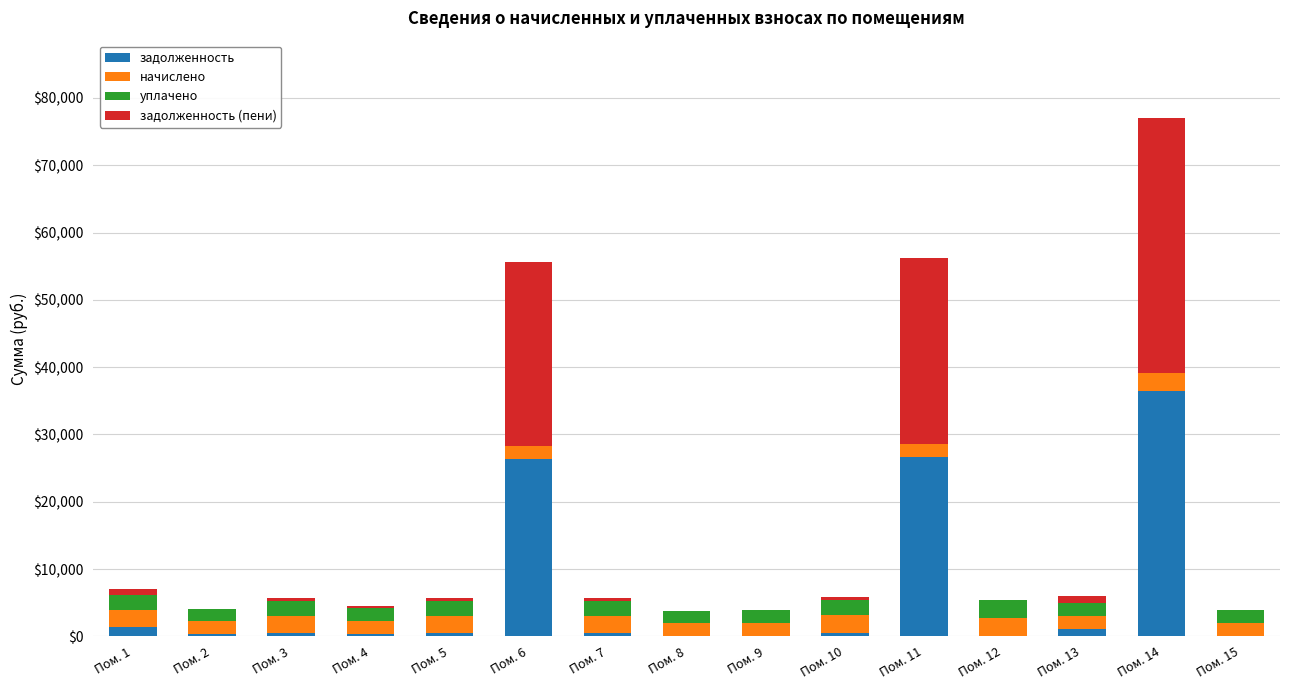

At which category is the sum across all series the highest?

Пом. 14